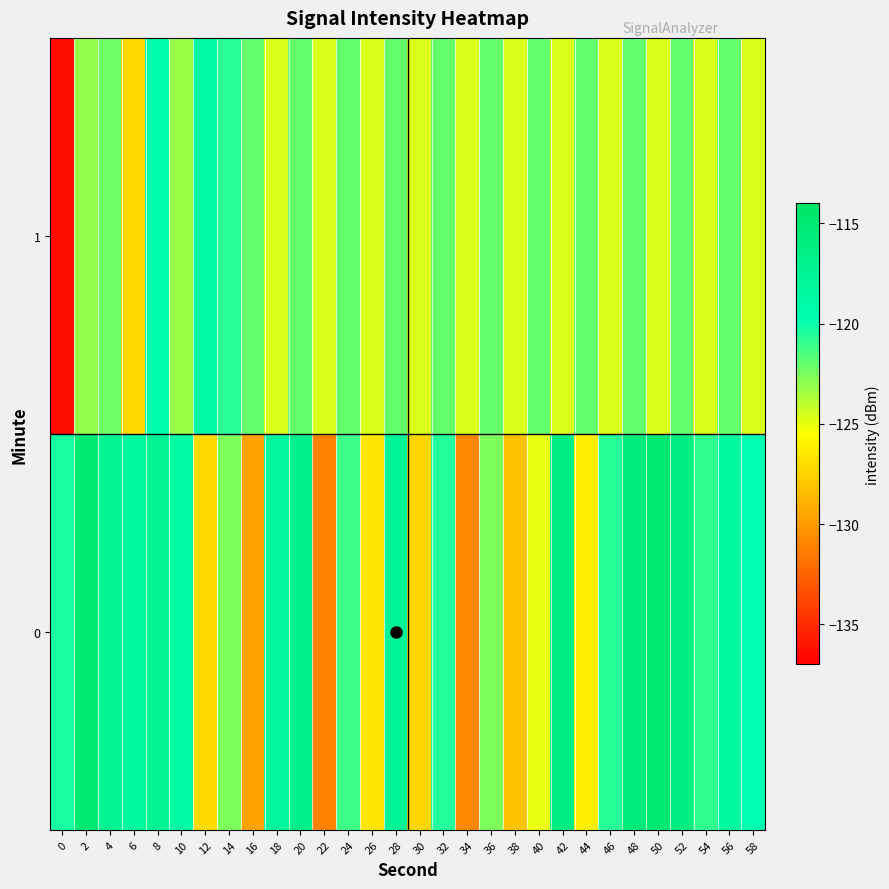

At which category does the chart reach its peak across all series?

2